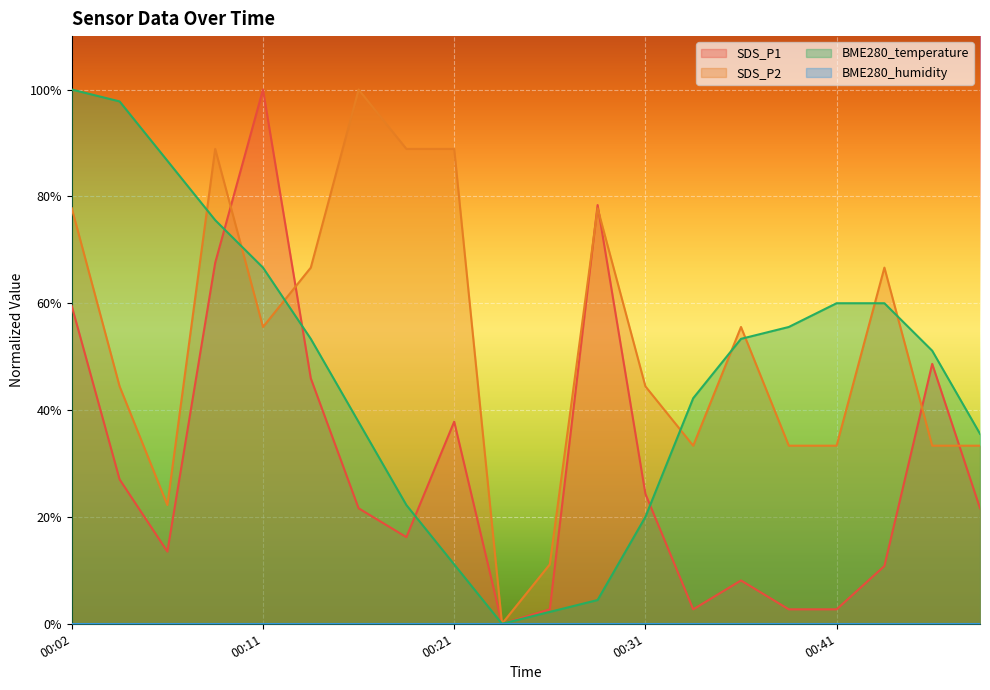

What is the difference between the SDS_P1 values at 00:36 and 00:19?

8.1